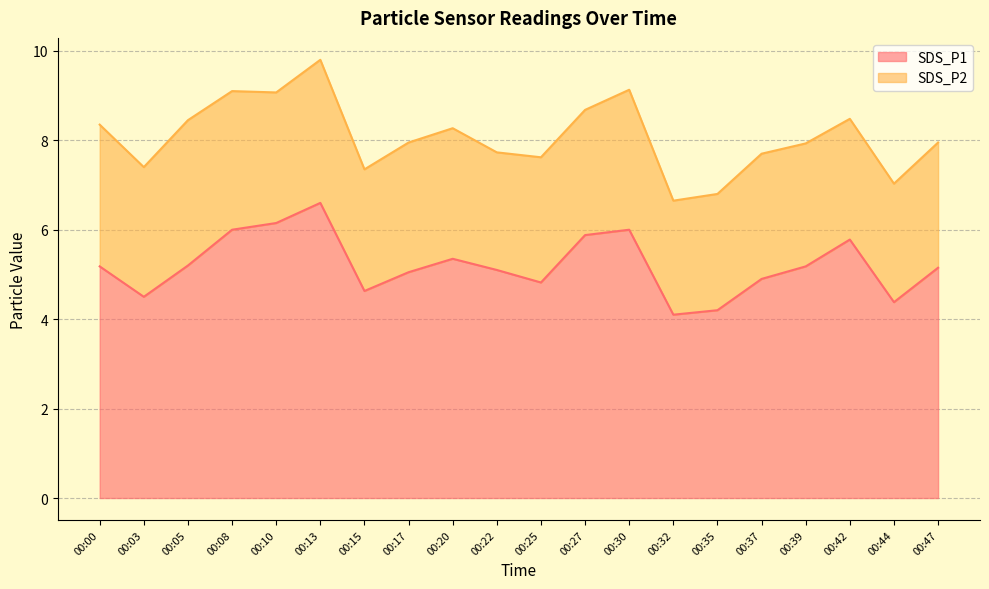

How many points are lower than both their immediate neighbors (excluding endpoints)?

5